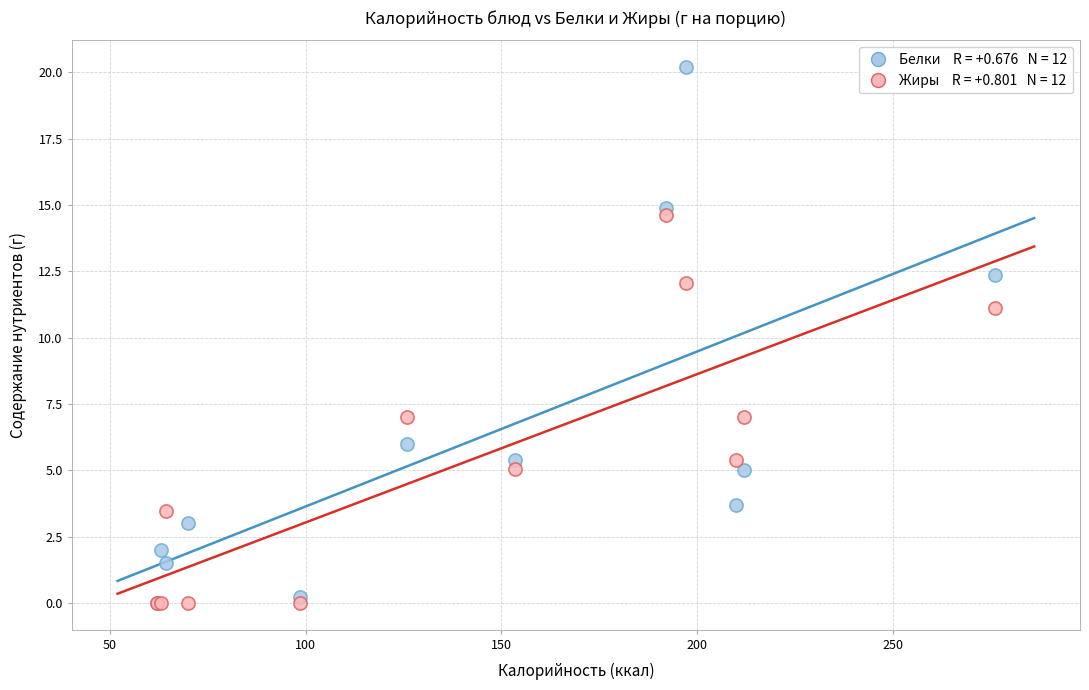

Across all series, what Y value is closest to 10?

11.1